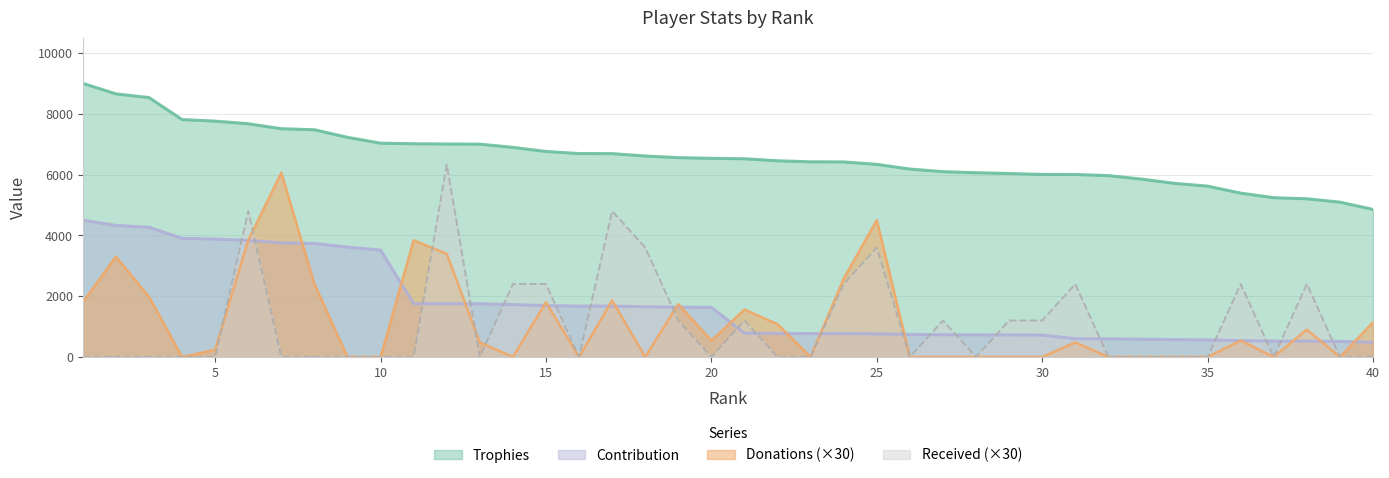

Rank the series at 17 from lowest to highest value.

Contribution, Donations, Received, Trophies